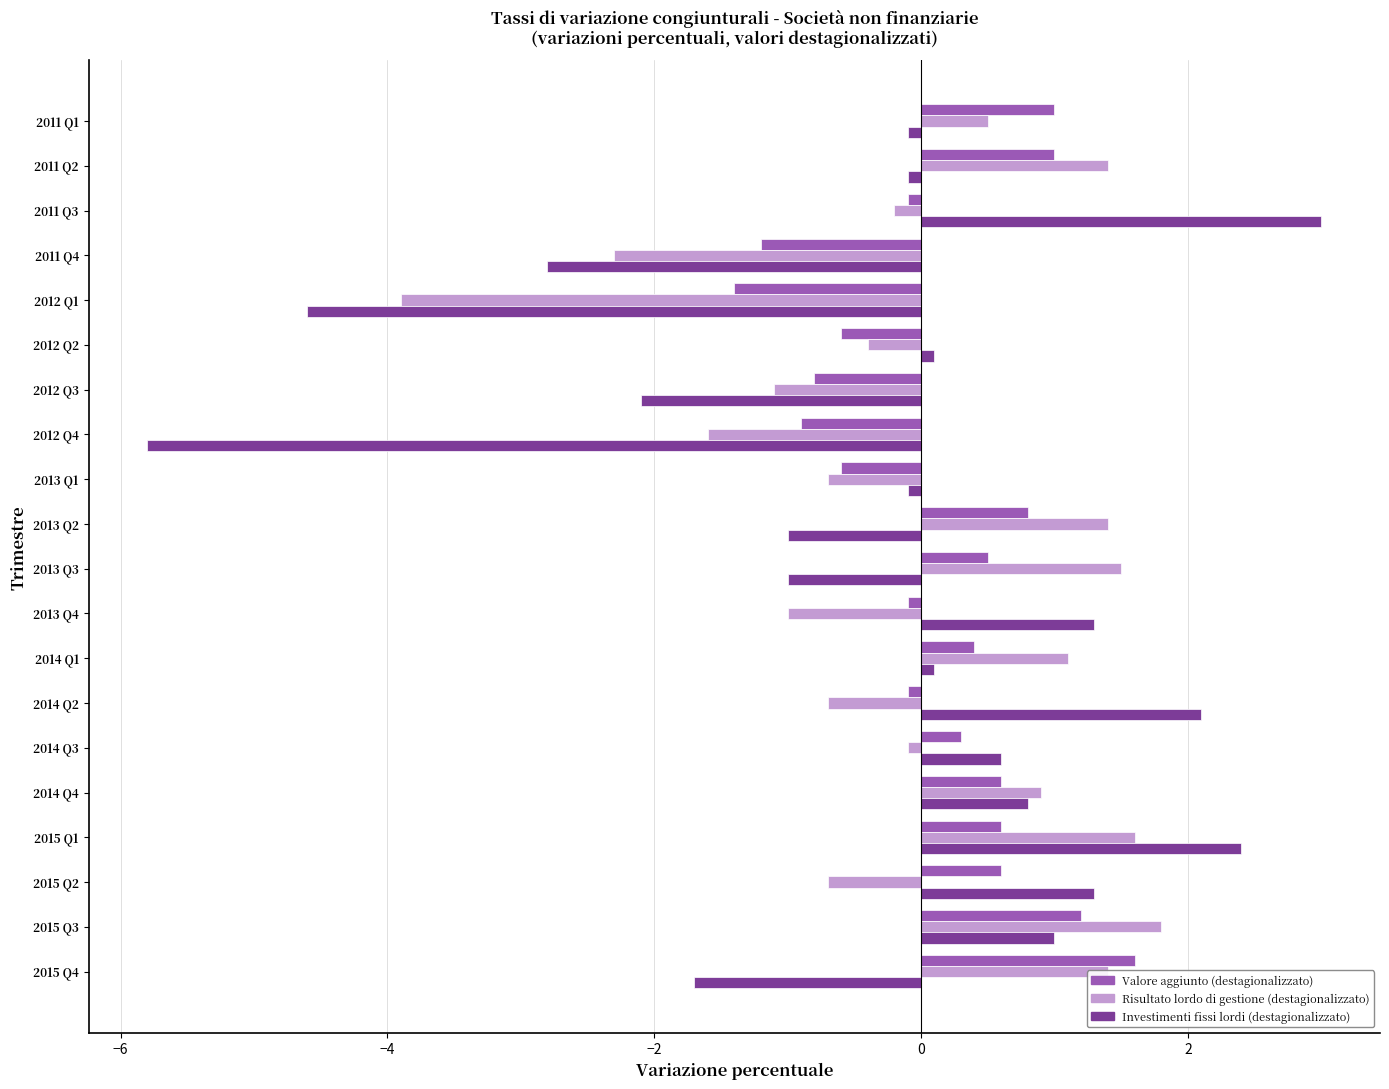

The value of Valore aggiunto (destagionalizzato) at 2014 Q4 is 0.6. True or false?

True